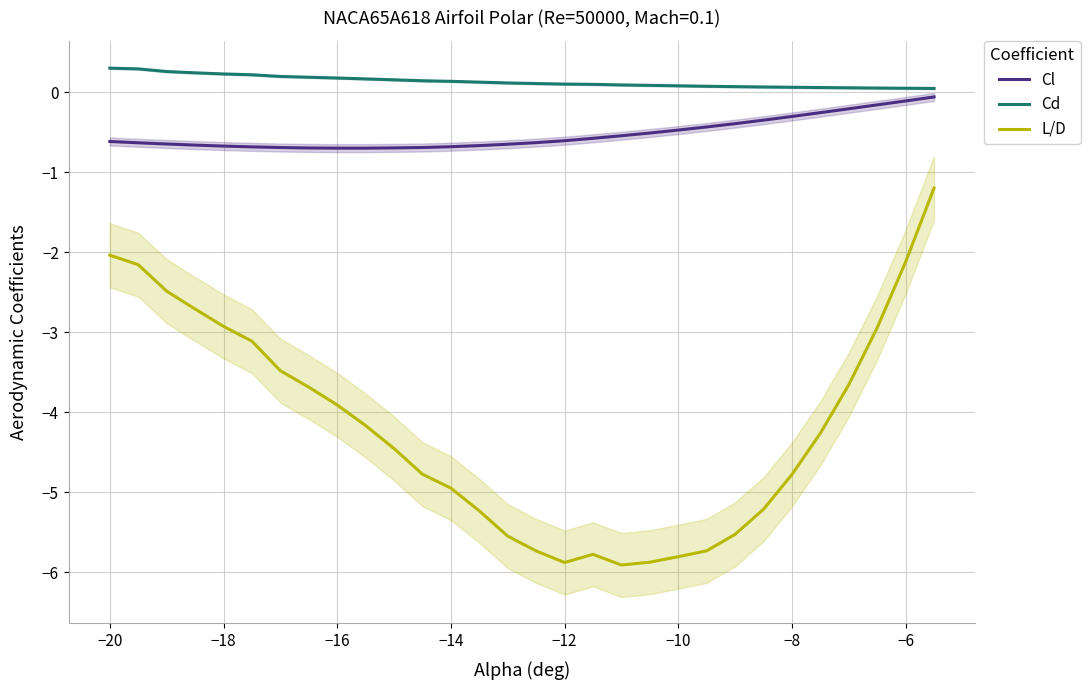

Where does the L/D series first go above -4?

−20